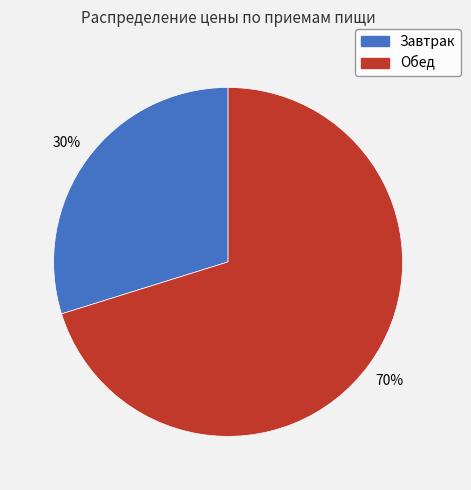

To the nearest percent, what is the average slice percentage?

50%